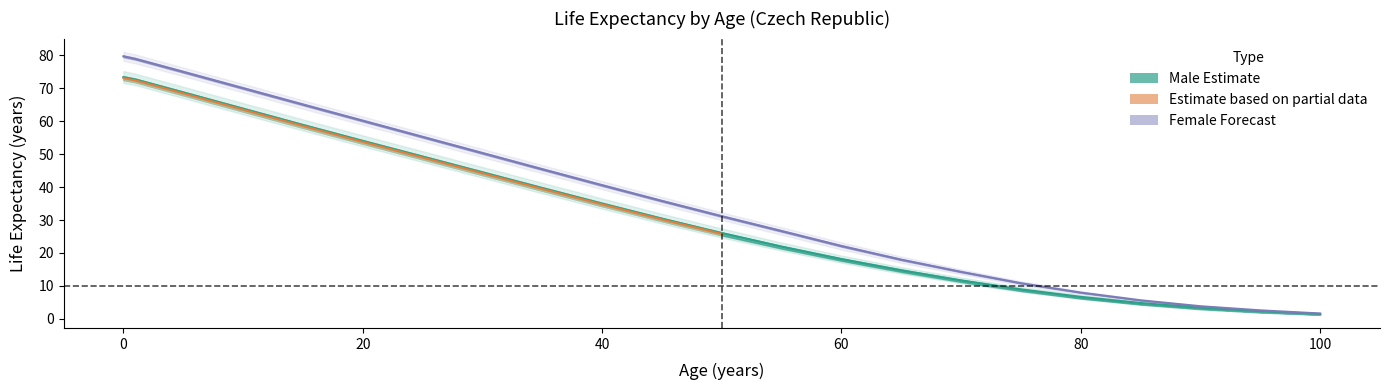

How many values in the male_2000 series are below 28?

11